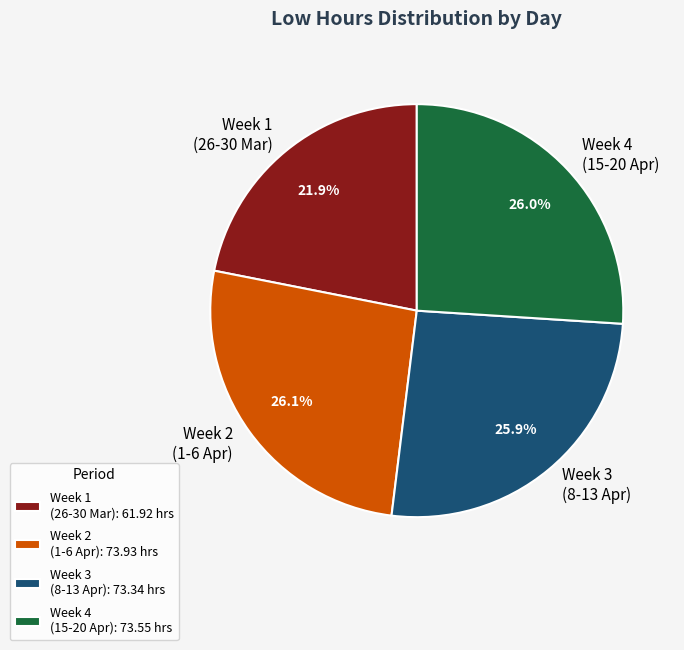

Combined, what portion of the pie is Week 1 (26-30 Mar) and Week 3 (8-13 Apr)?

47.8%